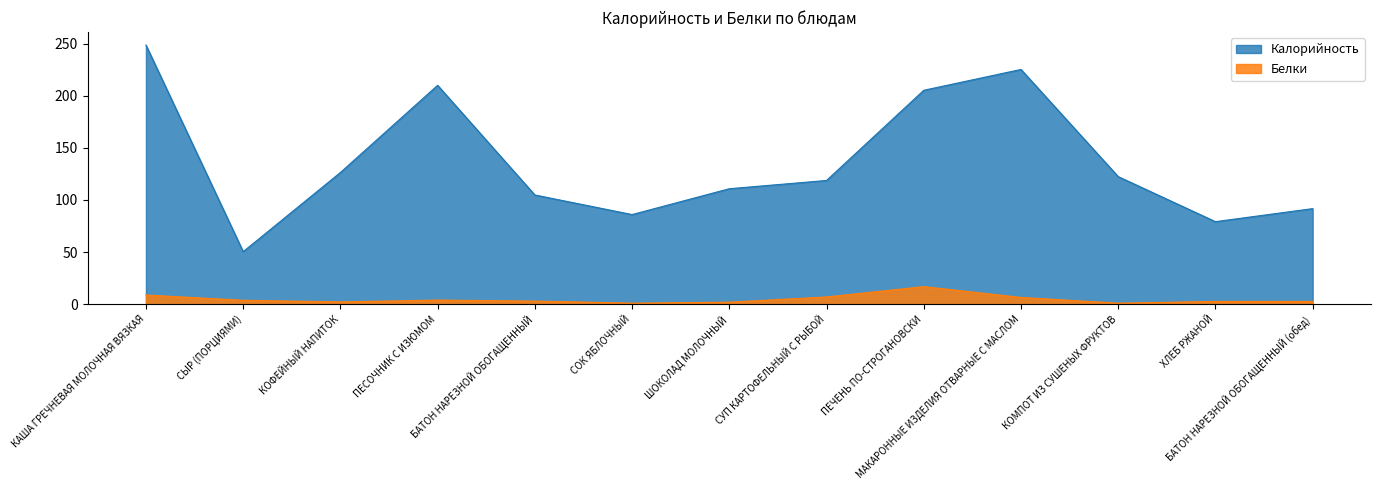

True or false: Калорийность has a value of 248.7 at КАША ГРЕЧНЕВАЯ МОЛОЧНАЯ ВЯЗКАЯ.

True